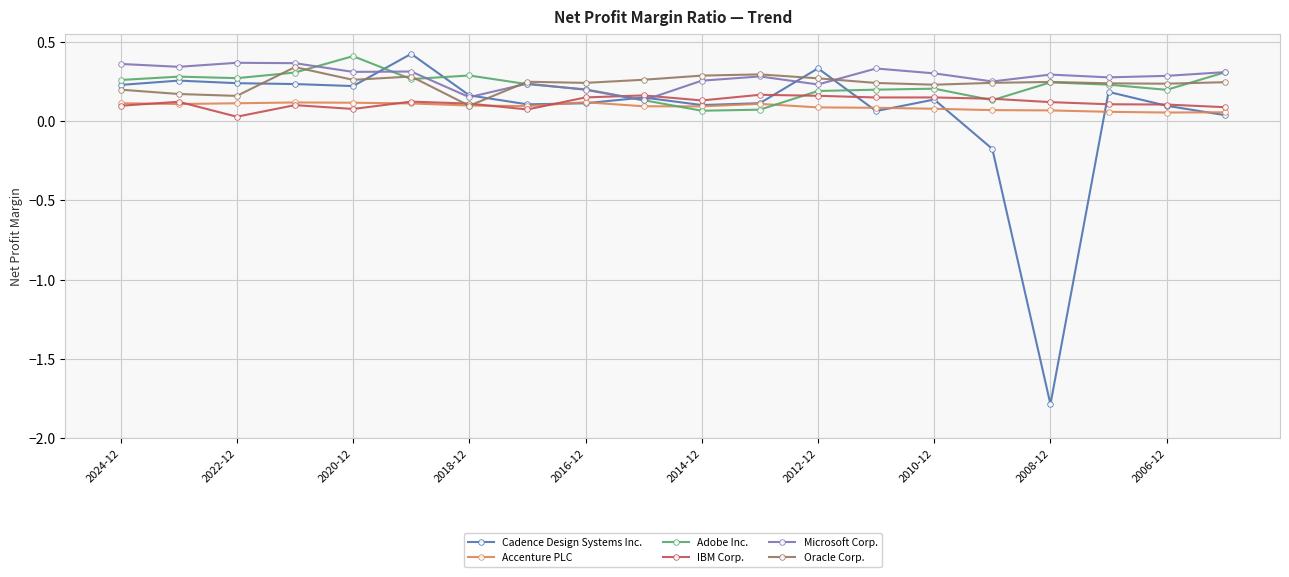

Count the Accenture PLC values in the range 0 to 1.

20